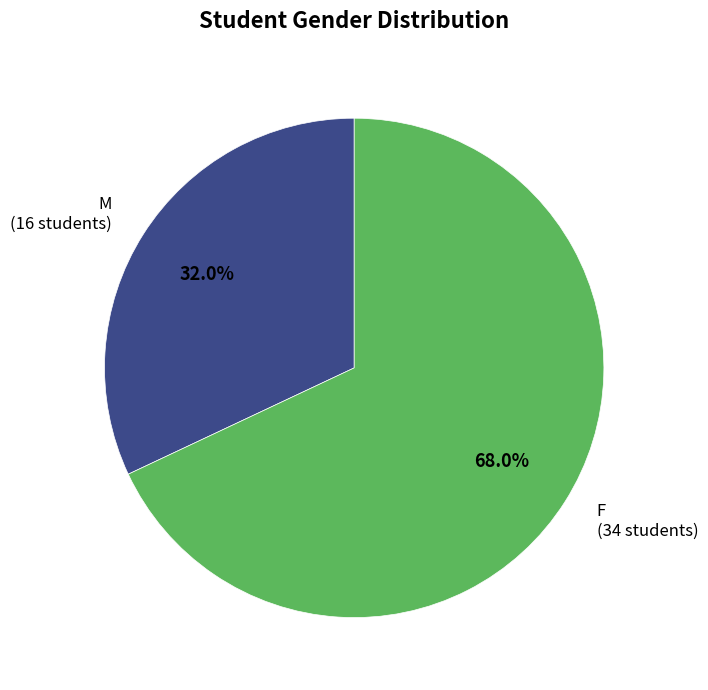

Which slice is the largest?

F